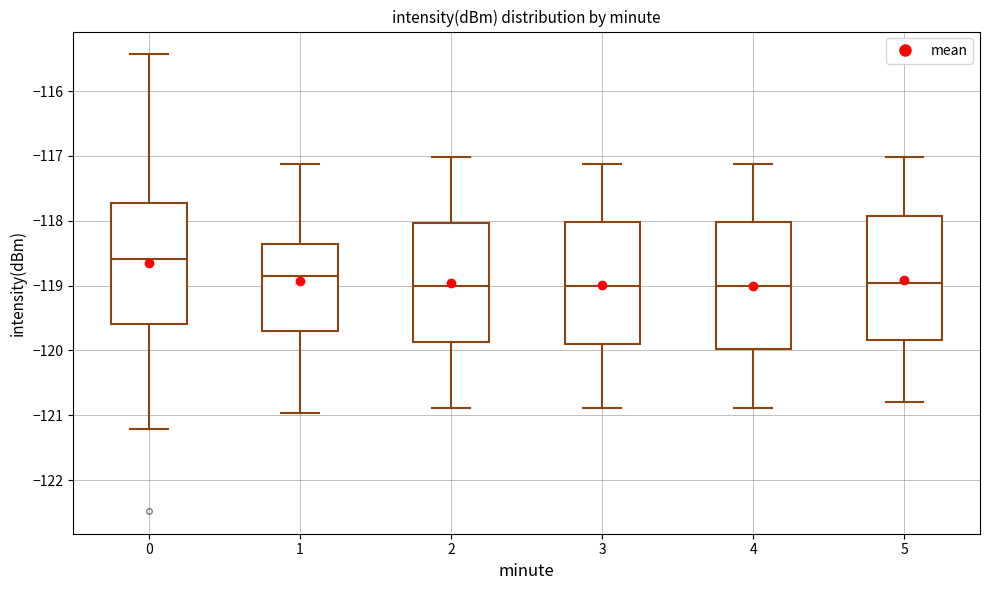

Where does the median line of the box at x = 2 sit on the y-axis? The values are not printed on the chart, so give them approximately, as read against the axis.

-119.0